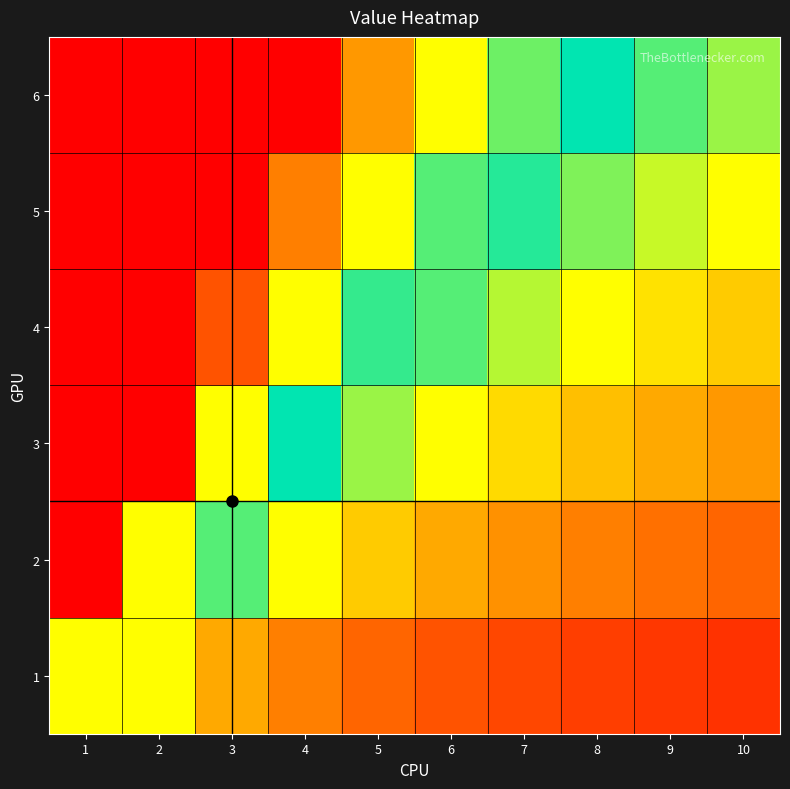

List the series in order of their peak value, lowest first.

1, 2, 3, 4, 5, 6